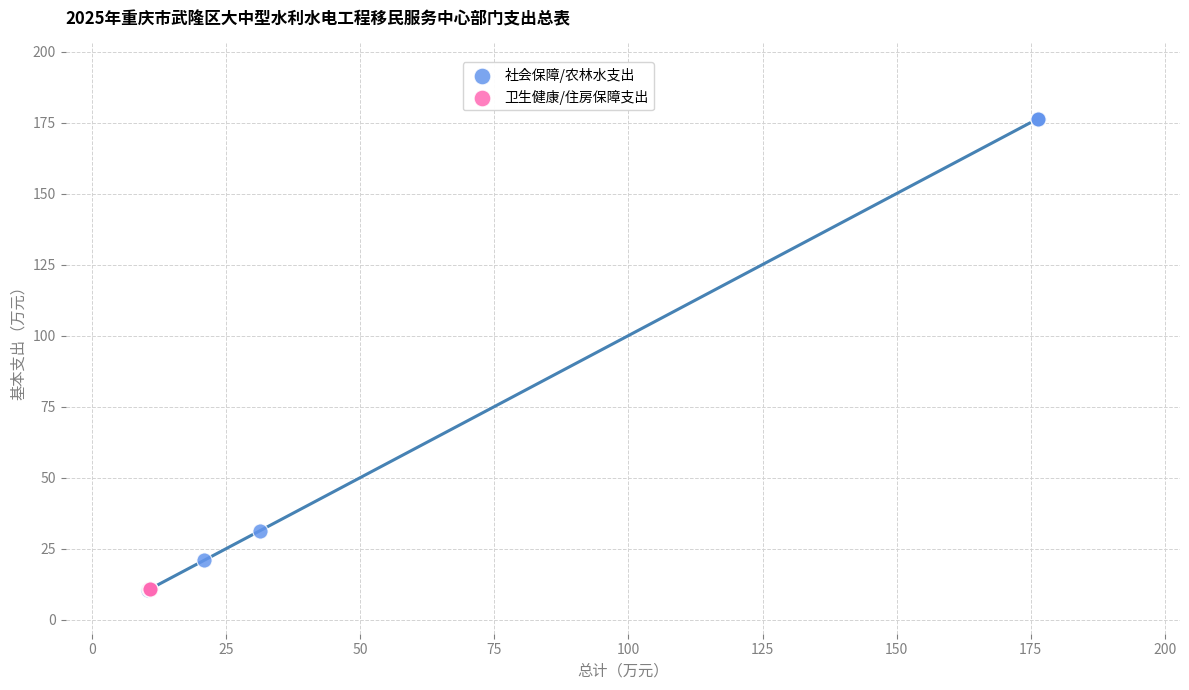

Which series has the largest Y range (max minus min)?

社会保障/农林水支出